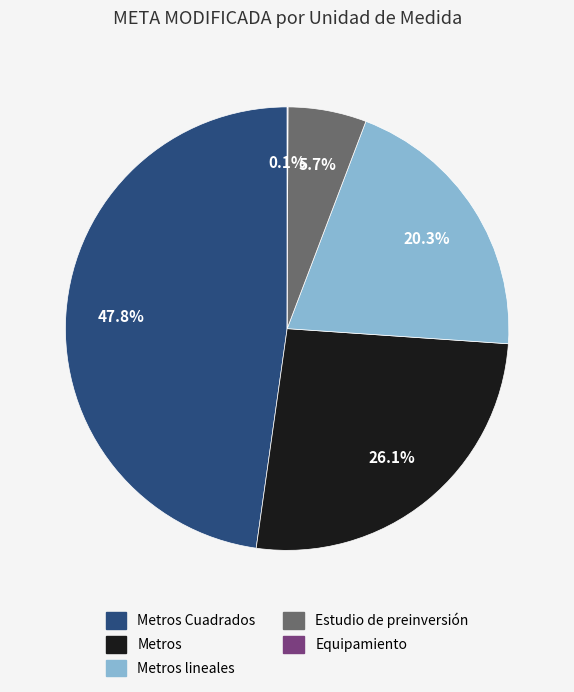

Is there any slice that represents more than half of the pie?

No